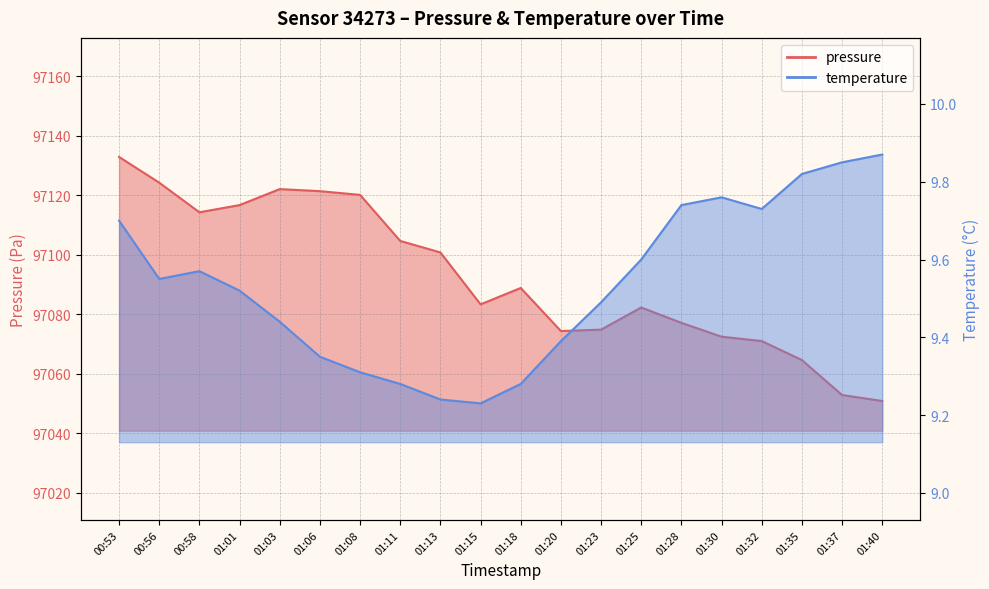

Count the number of categories in the chart.

20